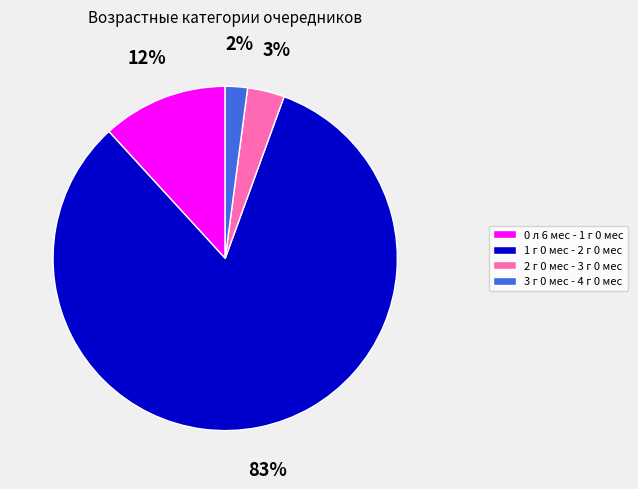

Between 1 г 0 мес - 2 г 0 мес and 3 г 0 мес - 4 г 0 мес, which is larger?

1 г 0 мес - 2 г 0 мес